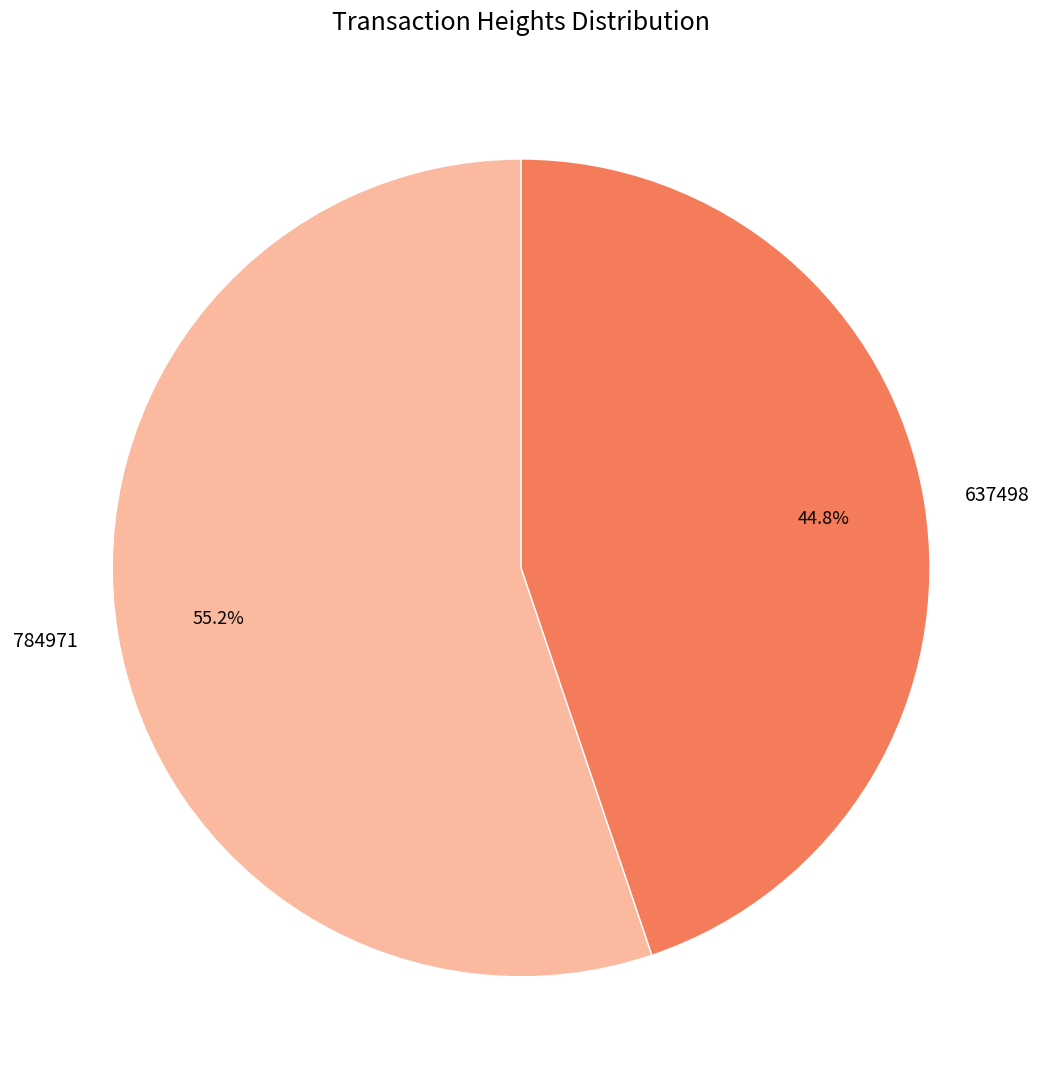

What percentage is NOT represented by 637498?

55.2%